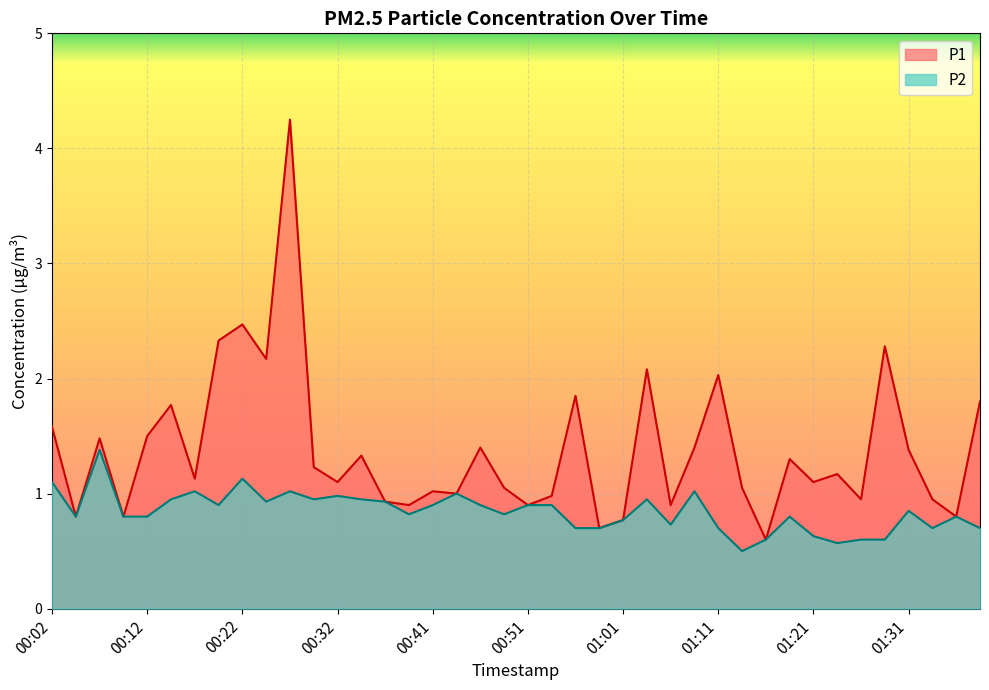

Reading right to left, what are all the values shown in this chart?

P1: 01:39=1.8	01:36=0.8	01:34=0.9	01:31=1.4	01:29=2.3	01:26=0.9	01:24=1.2	01:21=1.1	01:19=1.3	01:16=0.6	01:14=1.1	01:11=2.0	01:09=1.4	01:06=0.9	01:04=2.1	01:01=0.8	00:59=0.7	00:56=1.9	00:54=1.0	00:51=0.9	00:49=1.1	00:46=1.4	00:44=1.0	00:41=1.0	00:39=0.9	00:37=0.9	00:34=1.3	00:32=1.1	00:29=1.2	00:27=4.2	00:24=2.2	00:22=2.5	00:19=2.3	00:17=1.1	00:14=1.8	00:12=1.5	00:09=0.8	00:07=1.5	00:04=0.8	00:02=1.6
P2: 01:39=0.7	01:36=0.8	01:34=0.7	01:31=0.8	01:29=0.6	01:26=0.6	01:24=0.6	01:21=0.6	01:19=0.8	01:16=0.6	01:14=0.5	01:11=0.7	01:09=1.0	01:06=0.7	01:04=0.9	01:01=0.8	00:59=0.7	00:56=0.7	00:54=0.9	00:51=0.9	00:49=0.8	00:46=0.9	00:44=1.0	00:41=0.9	00:39=0.8	00:37=0.9	00:34=0.9	00:32=1.0	00:29=0.9	00:27=1.0	00:24=0.9	00:22=1.1	00:19=0.9	00:17=1.0	00:14=0.9	00:12=0.8	00:09=0.8	00:07=1.4	00:04=0.8	00:02=1.1